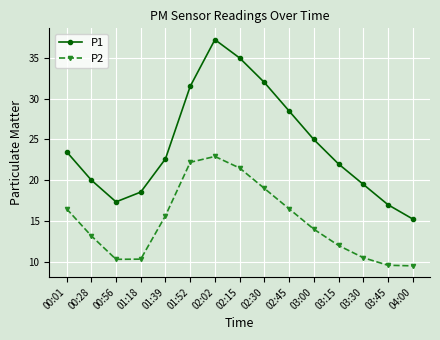

Which label corresponds to the largest value in the chart?

02:02